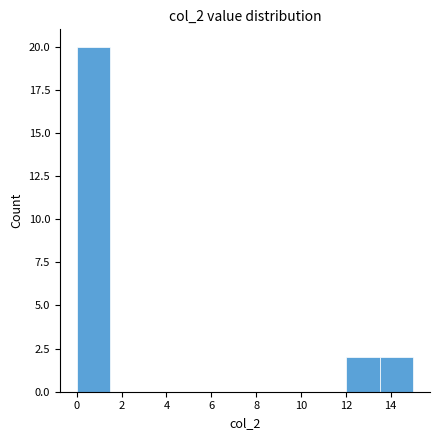

Which range on the x-axis has the tallest bar?

0.0 to 1.5